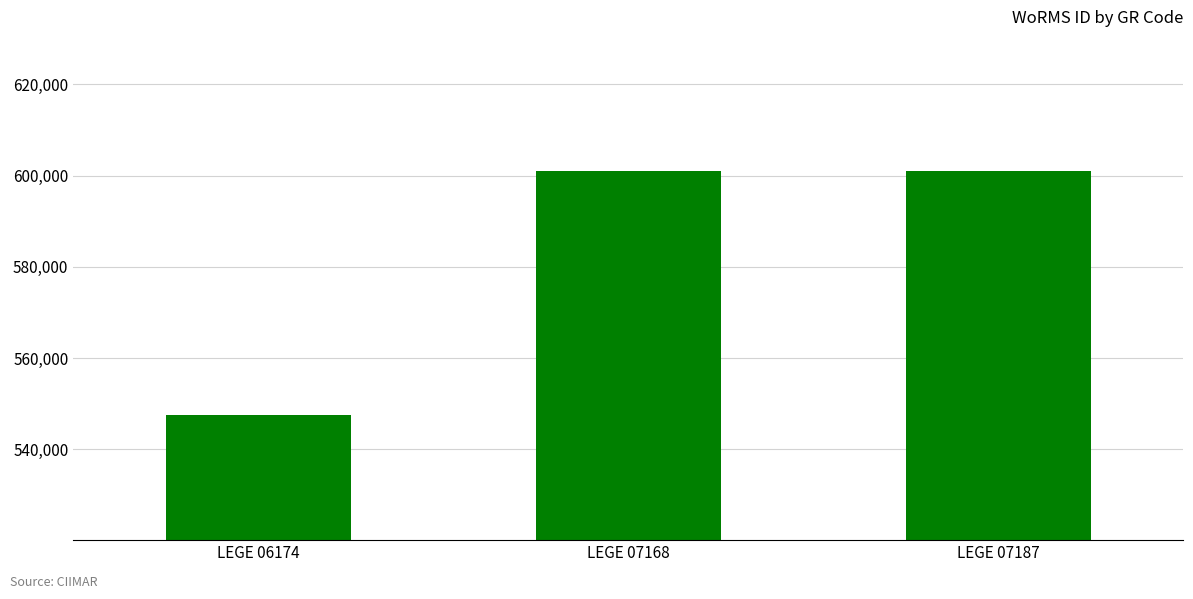

True or false: the data shows 600979 at LEGE 07187.

True